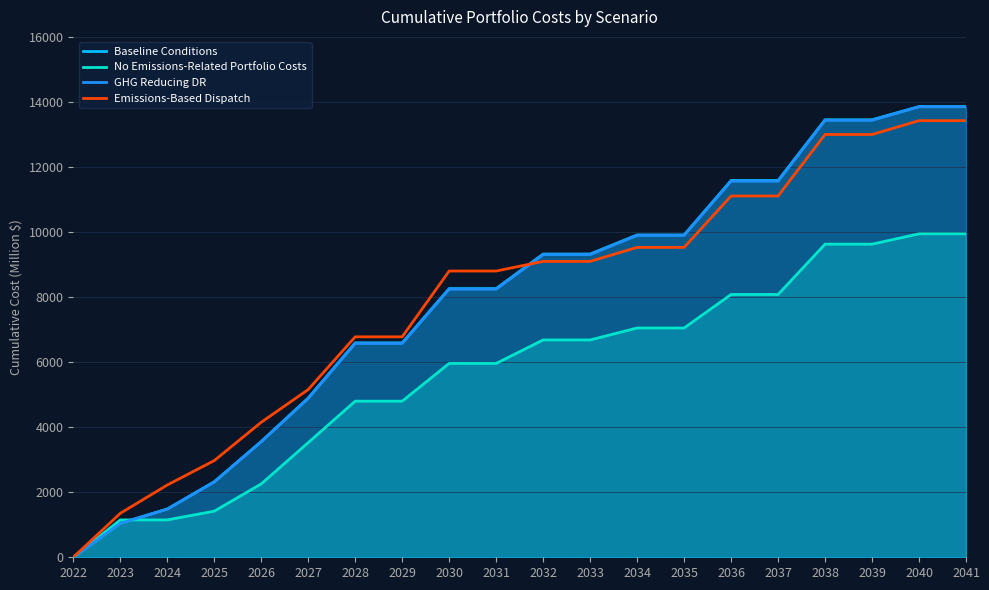

What is the value of the Baseline Conditions point at the 11th from the left?

9323.4